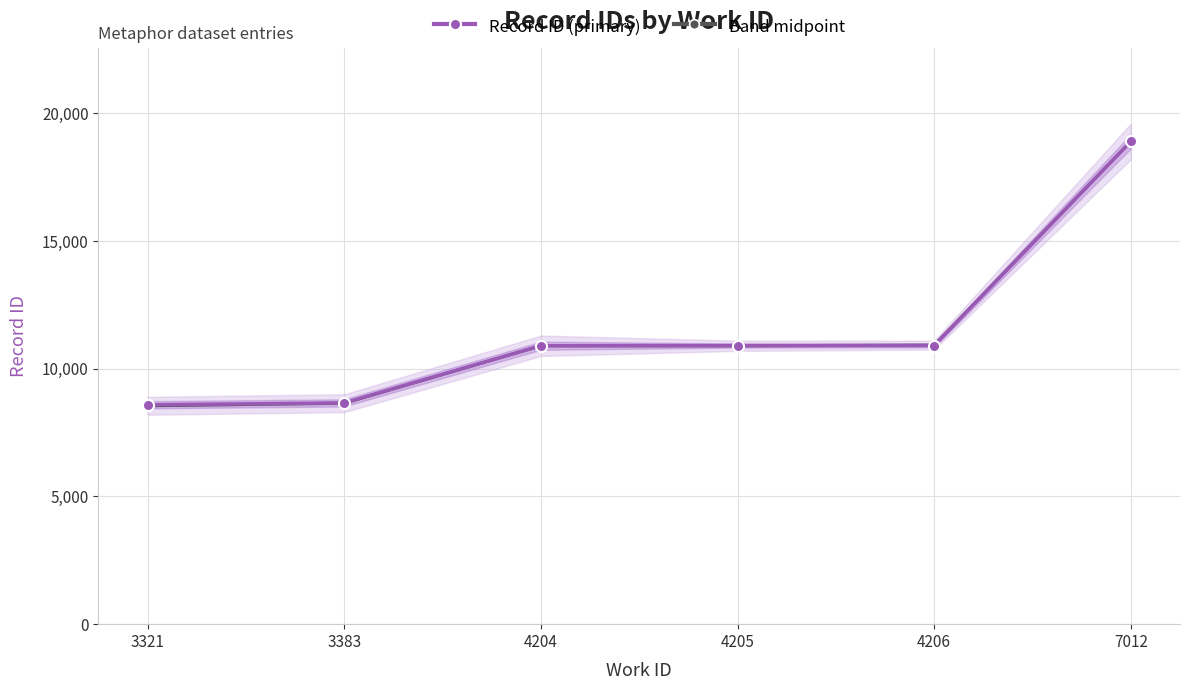

How many intersections are there between Band midpoint and Record ID (primary)?

2